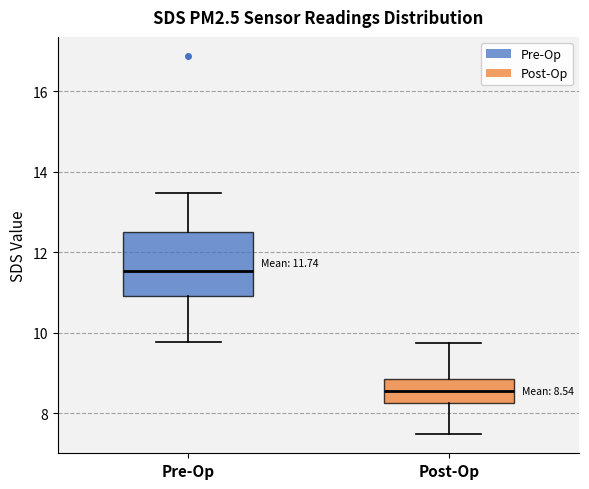

Which box has the lowest median line?

Post-Op